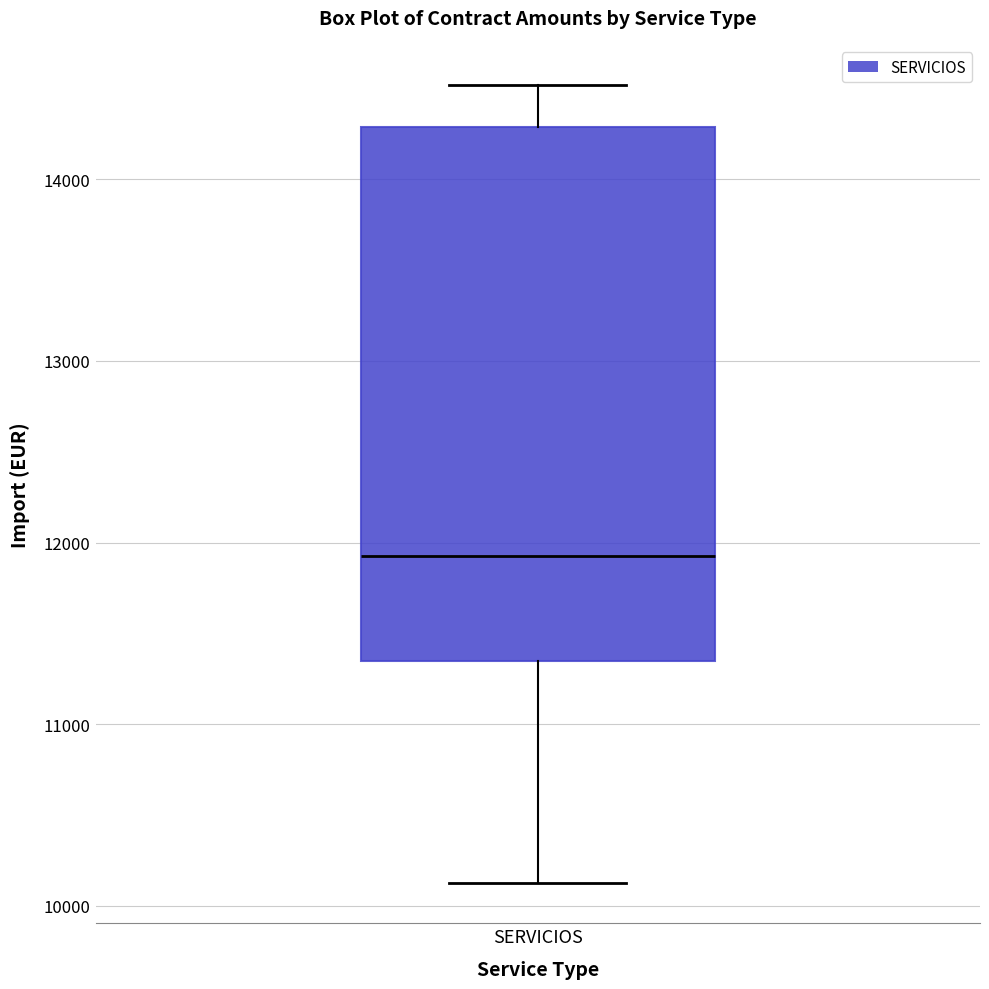

Where does the median line of the box for SERVICIOS sit on the y-axis? The values are not printed on the chart, so give them approximately, as read against the axis.

11900